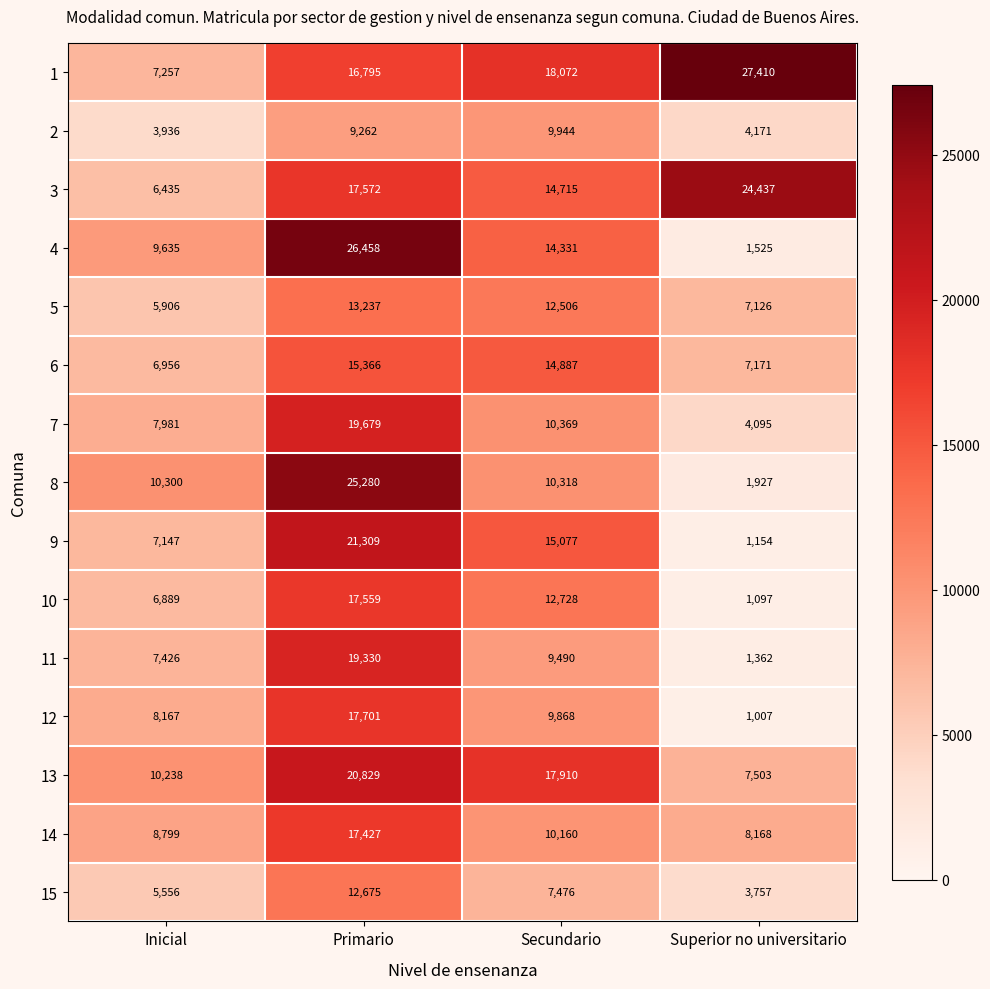

How many 3 values are between 14715 and 24437?

3